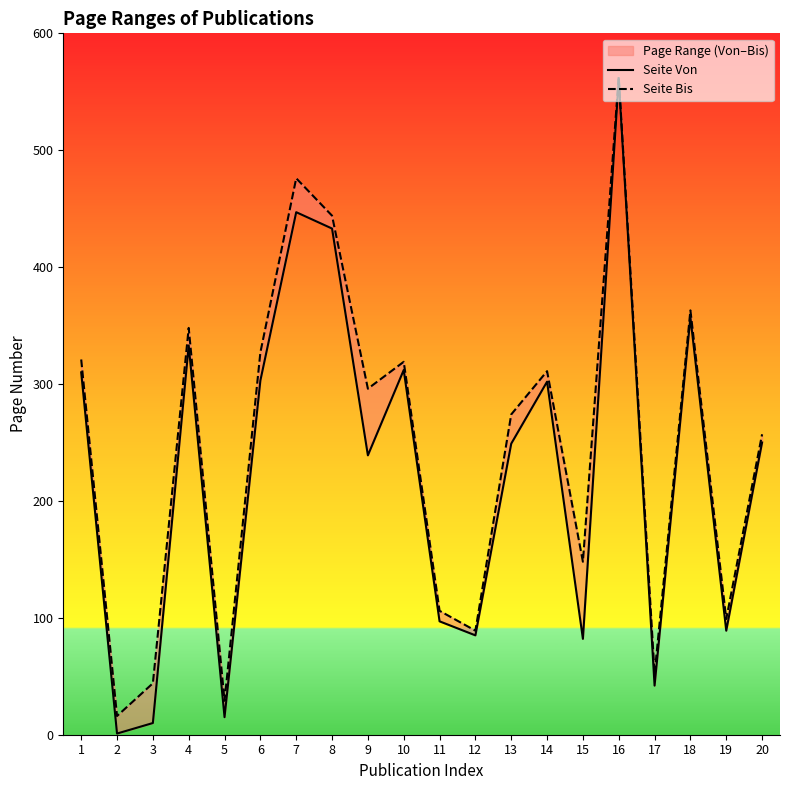

What is the maximum value shown in the chart?

563